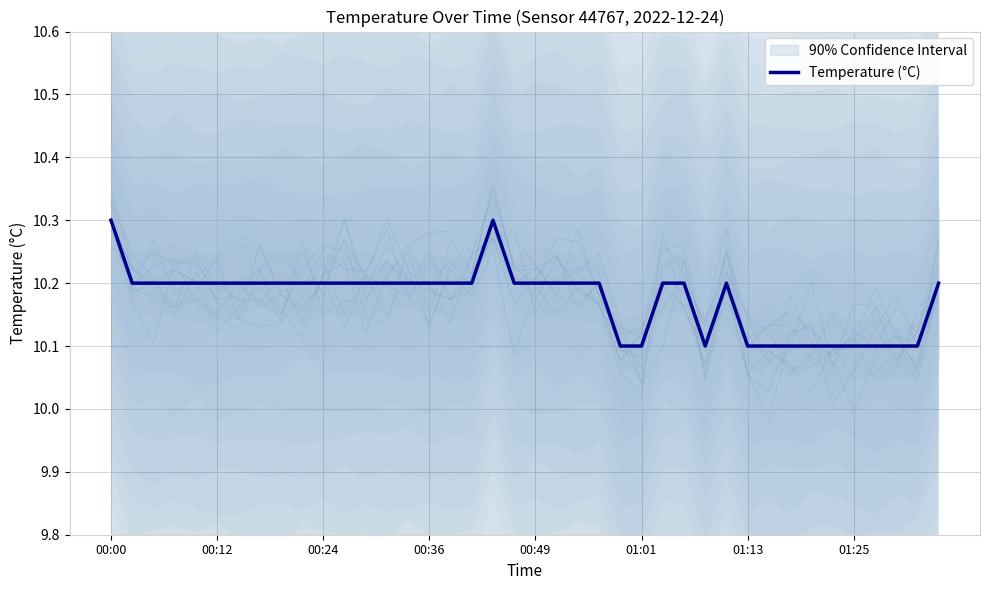

Where is the first local maximum?

18